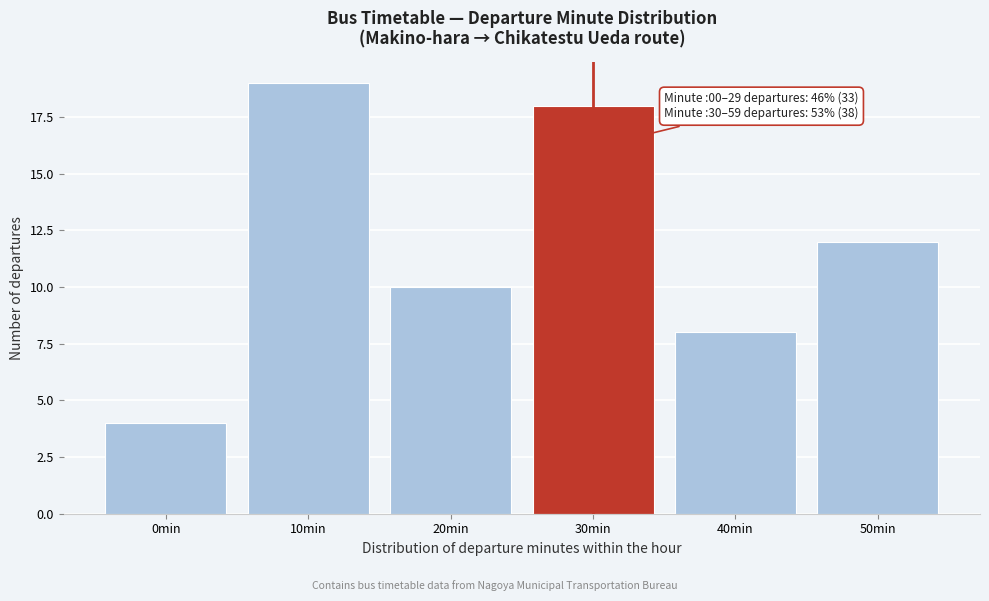

Reading left to right, what are all the values shown in this chart?

4	19	10	18	8	12